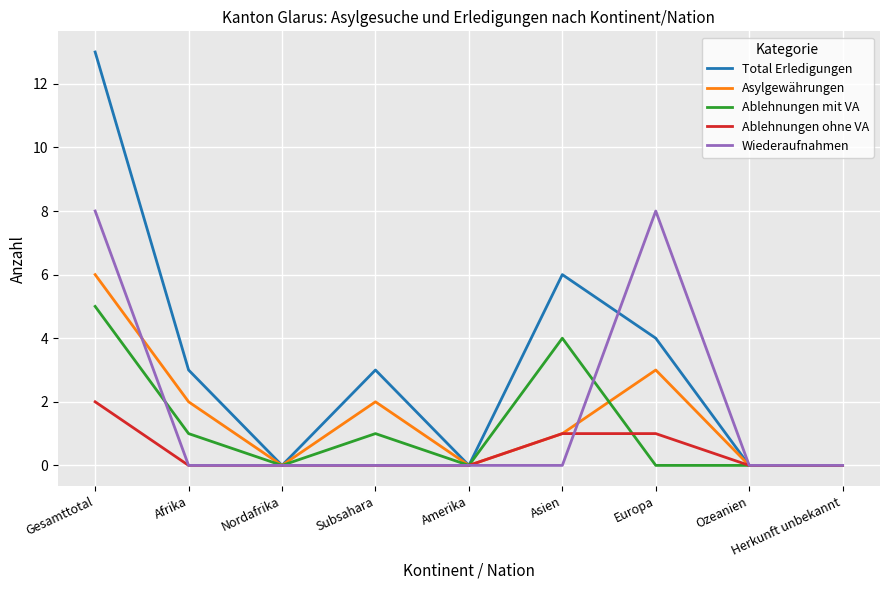

Which series has the widest spread of values?

Total Erledigungen